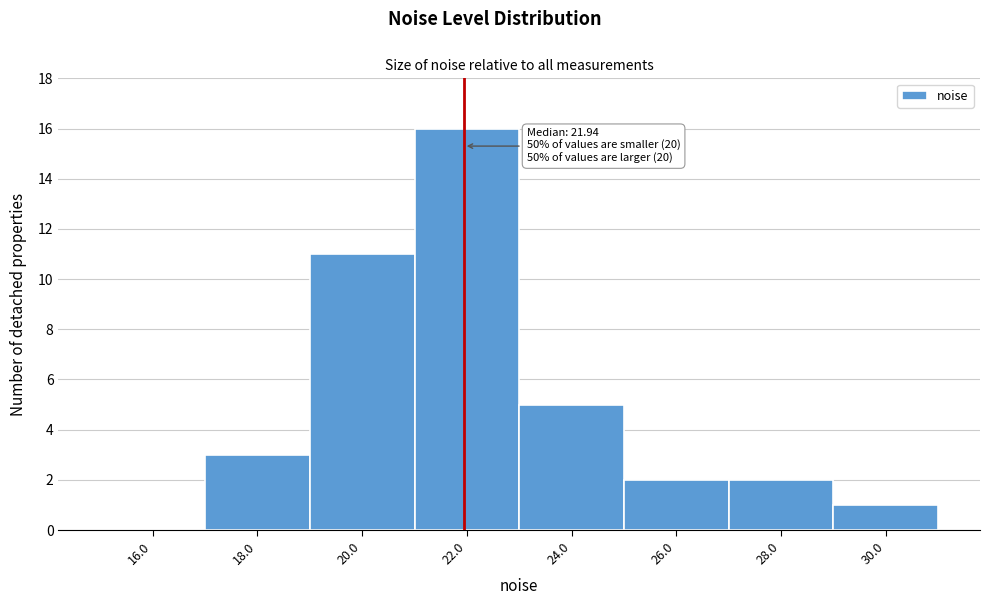

Over which range of the x-axis is the bar tallest?

21 to 23